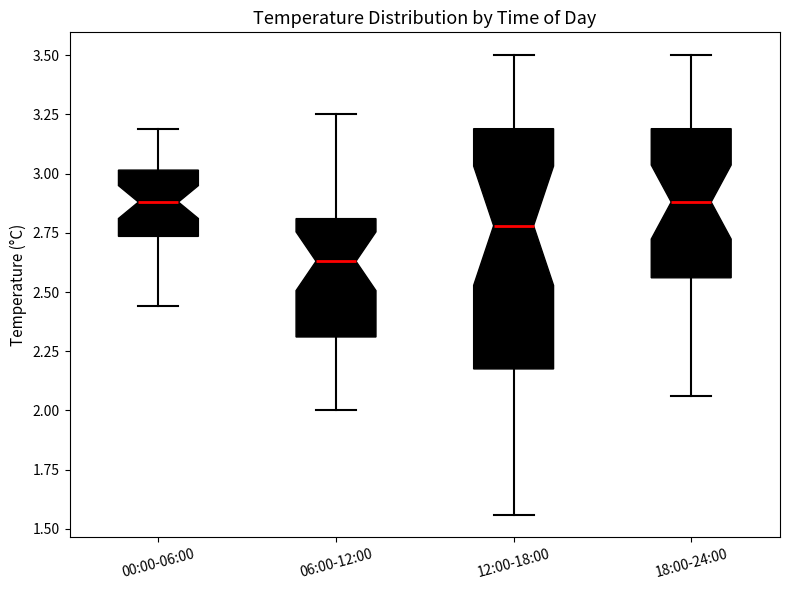

Reading left to right, read every box against the y-axis: the position of its median line, the range the box covers, and the ends of its whiskers. The values are not printed on the chart, so give them approximately, as read against the axis.

00:00-06:00: median 2.90, box 2.75 to 3.00, whiskers 2.45 to 3.20
06:00-12:00: median 2.65, box 2.30 to 2.80, whiskers 2.00 to 3.25
12:00-18:00: median 2.80, box 2.20 to 3.20, whiskers 1.55 to 3.50
18:00-24:00: median 2.90, box 2.55 to 3.20, whiskers 2.05 to 3.50